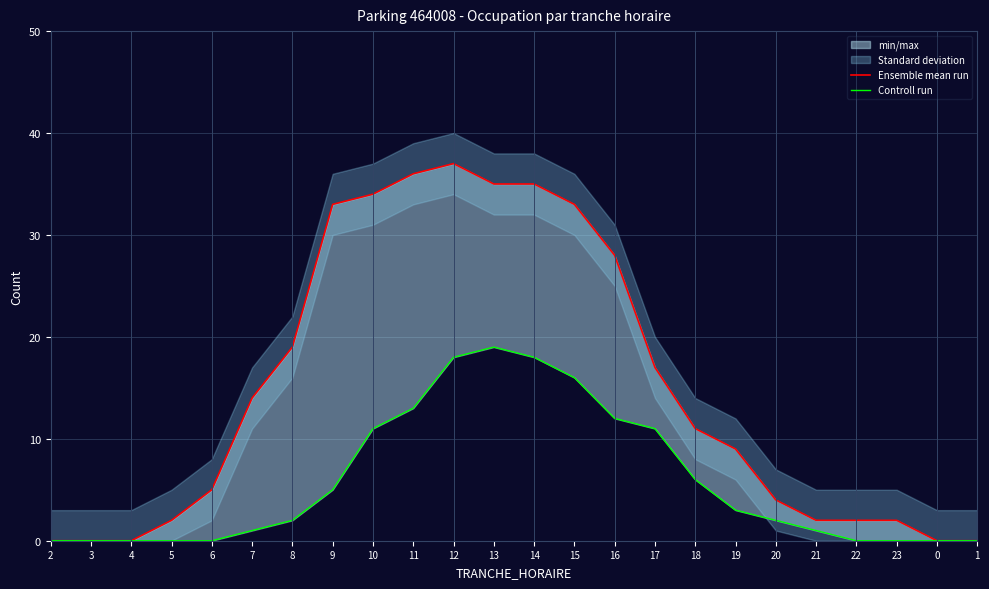

Which category has the lowest value in the Ensemble mean run series?

2